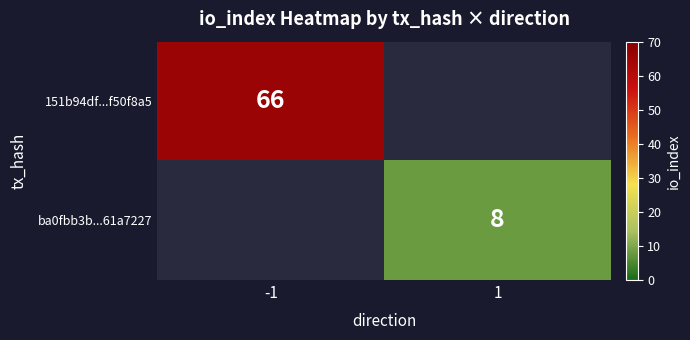

True or false: 151b94df...f50f8a5 has a value of 66 at -1.

True